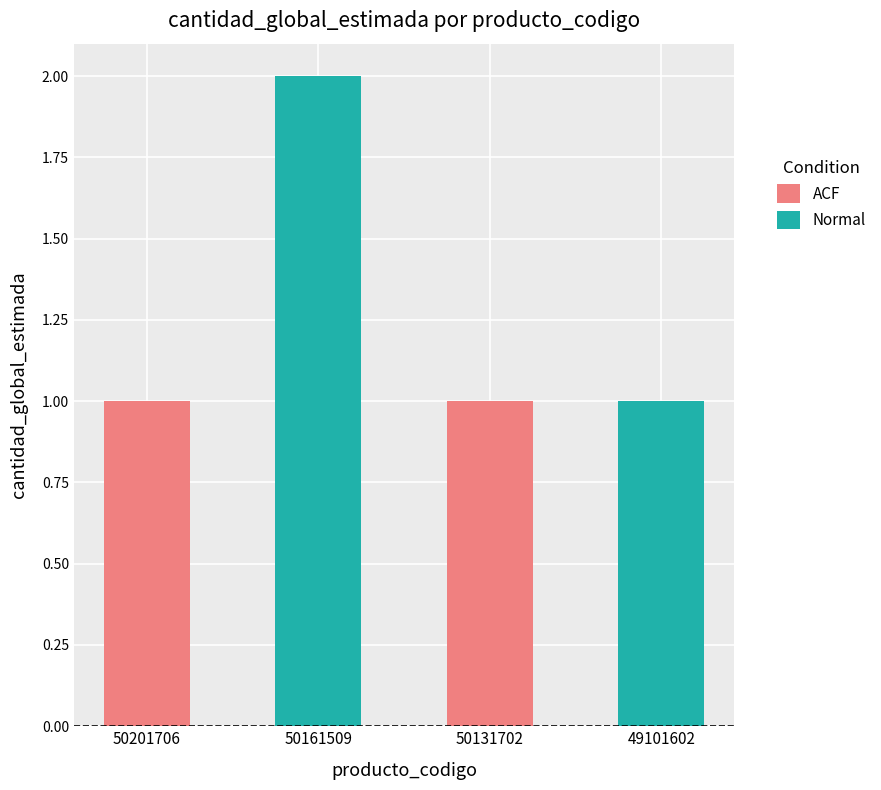

What is the sum of all ACF values?

2